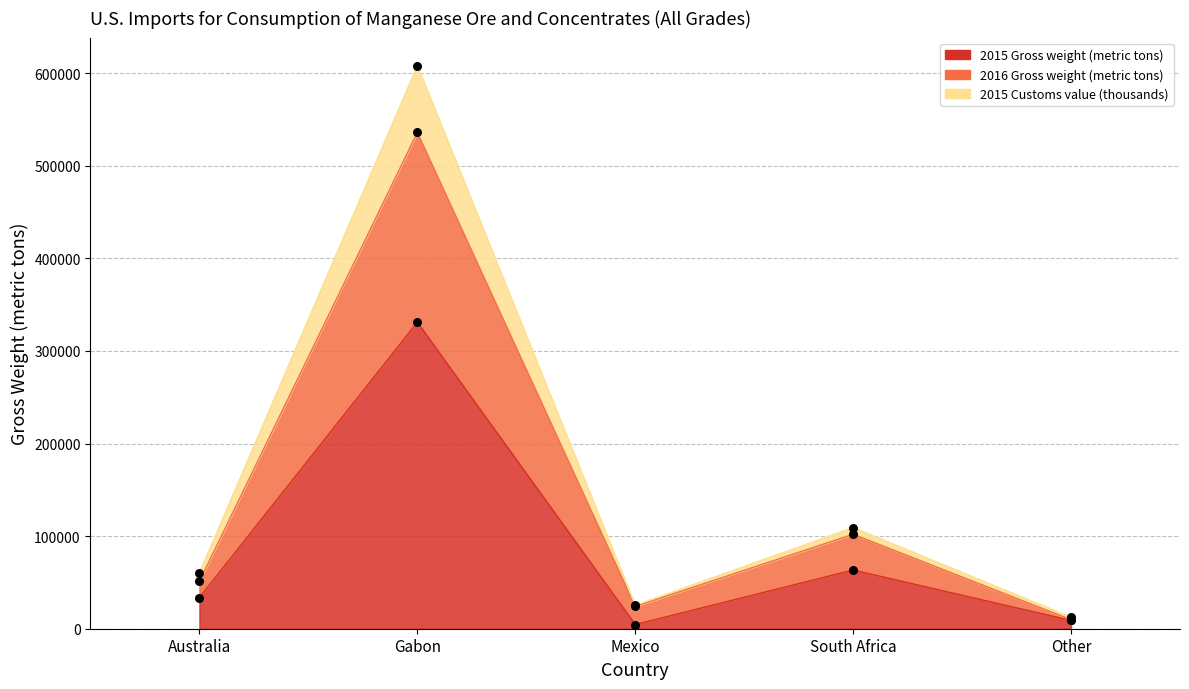

Which series has the largest Y range (max minus min)?

2015 Customs value (thousands)